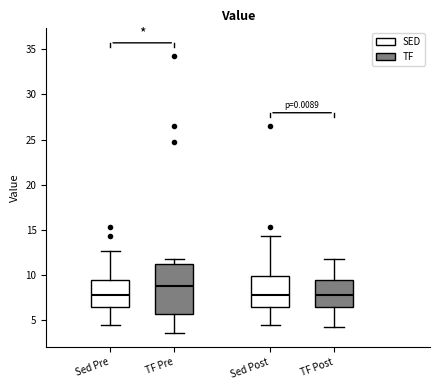

Reading left to right, read every box against the y-axis: the position of its median line, the range the box covers, and the ends of its whiskers. The values are not printed on the chart, so give them approximately, as read against the axis.

Sed Pre: median 8.0, box 6.5 to 9.5, whiskers 4.5 to 12.5
TF Pre: median 9.0, box 6.0 to 11.5, whiskers 3.5 to 12.0
Sed Post: median 8.0, box 6.5 to 10.0, whiskers 4.5 to 14.5
TF Post: median 8.0, box 6.5 to 9.5, whiskers 4.5 to 12.0